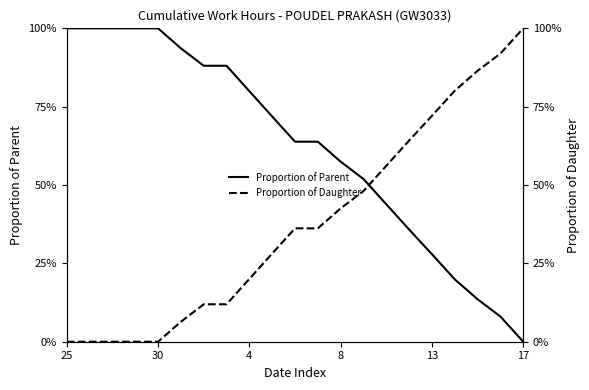

What are all the series names shown in the legend?

Proportion of Parent, Proportion of Daughter